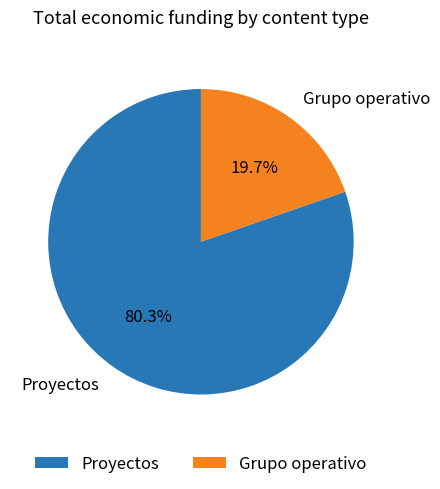

To the nearest percent, what is the average slice percentage?

50%